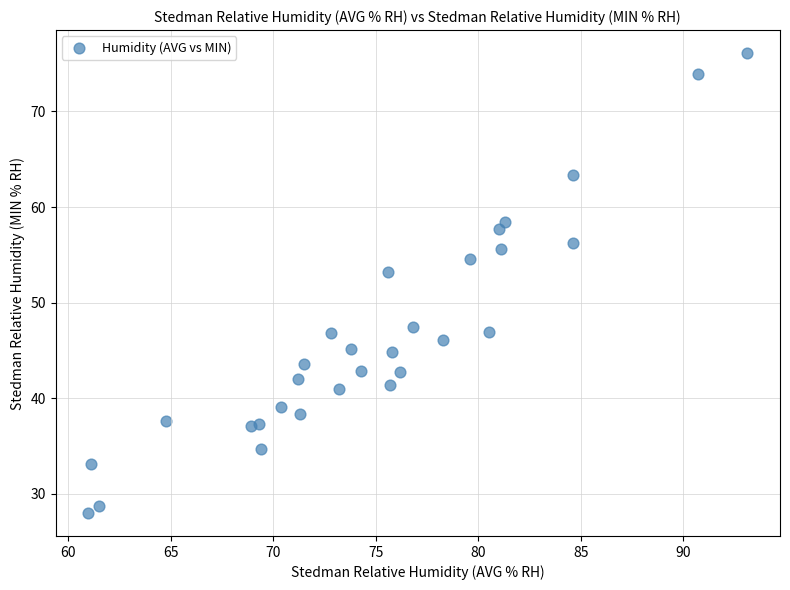

What Y value in the scatter plot is closest to 52?

53.2